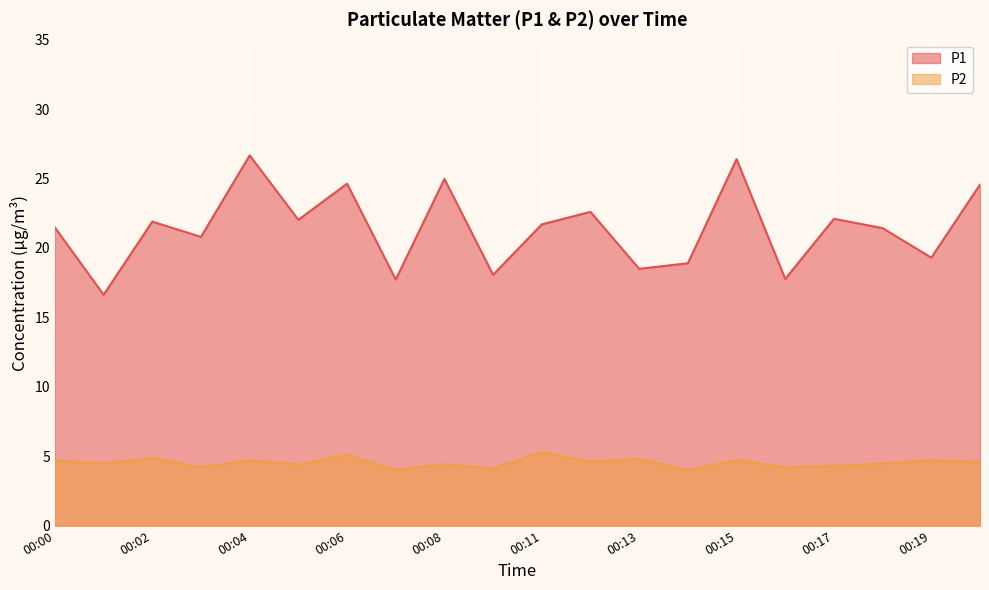

What are all the series names shown in the legend?

P1, P2